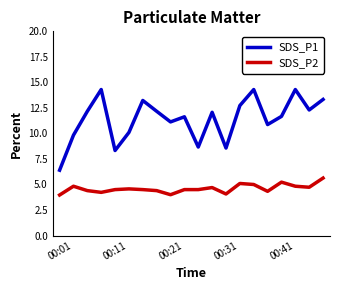

What is the sum of all SDS_P2 values?

92.0